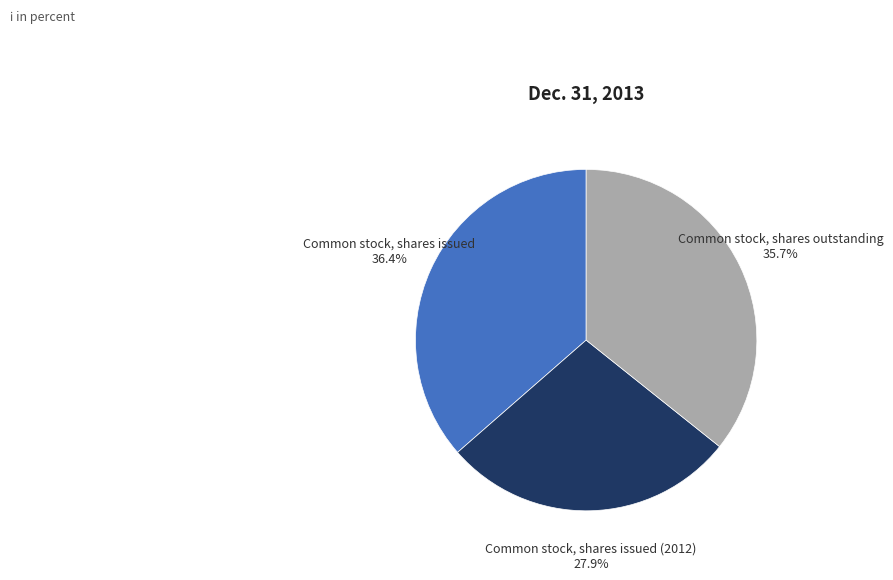

Is it true that Common stock, shares outstanding is 25% of the pie?

False